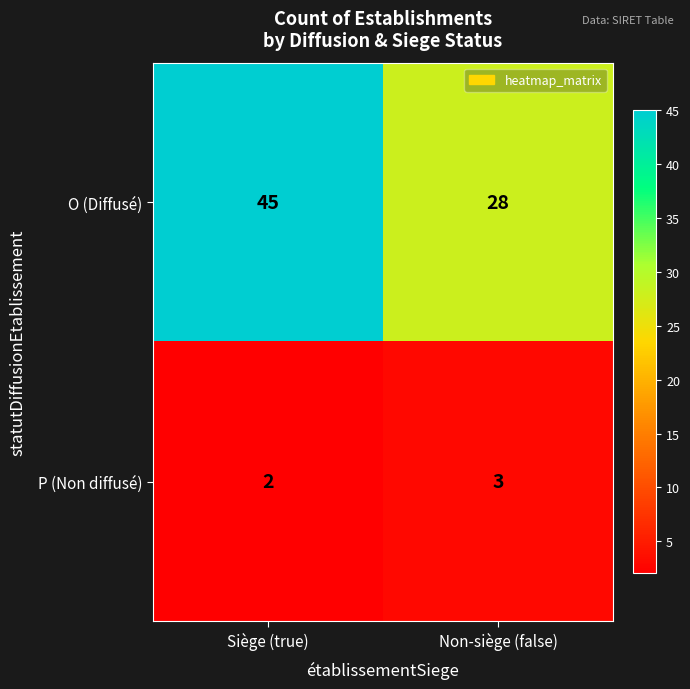

Which label corresponds to the largest value in the chart?

Siège (true)